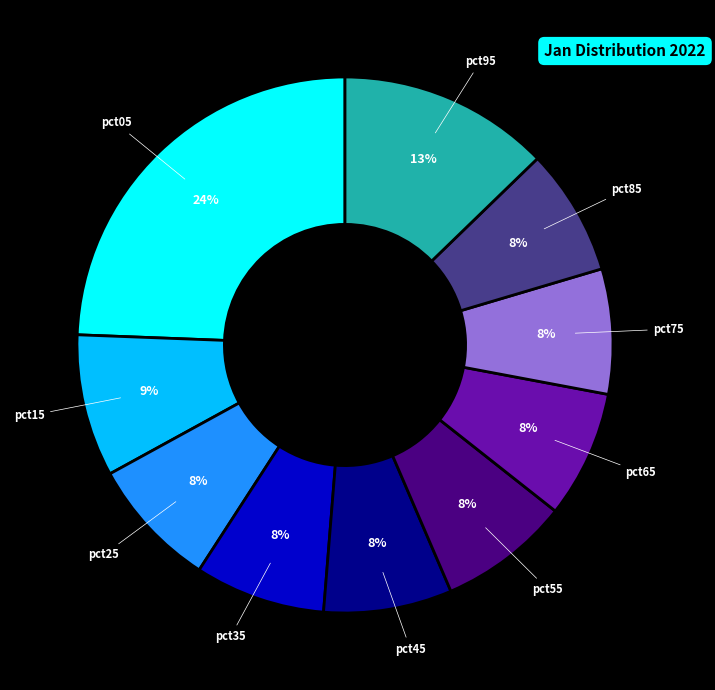

Is there a majority slice in this chart?

No